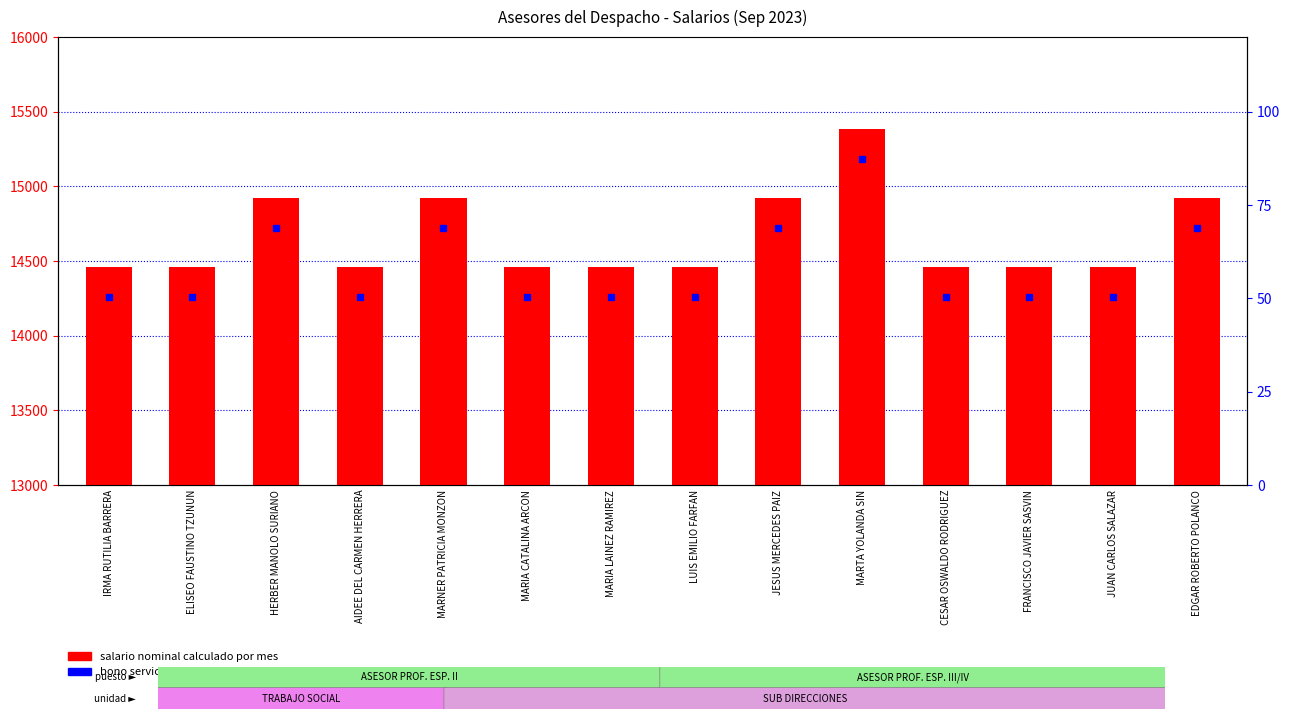

What position from the right is MARTA YOLANDA SIN?

5